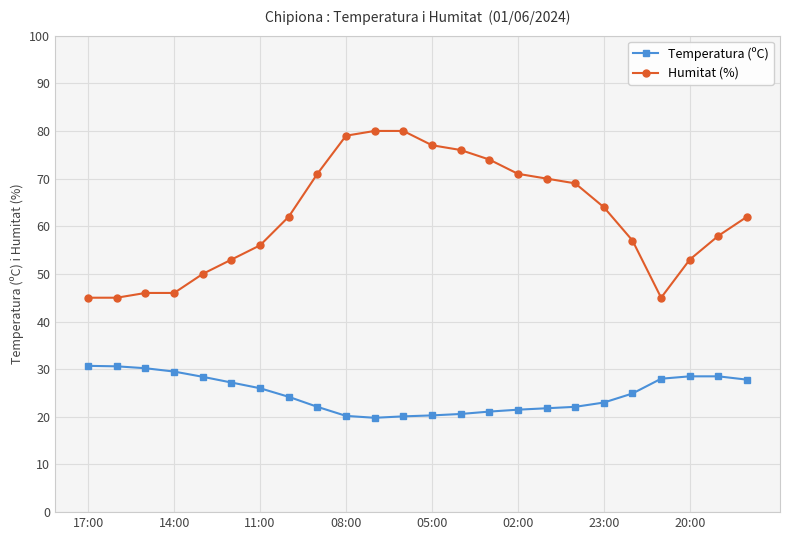

True or false: Temperatura (ºC) and Humitat (%) cross at least once.

False